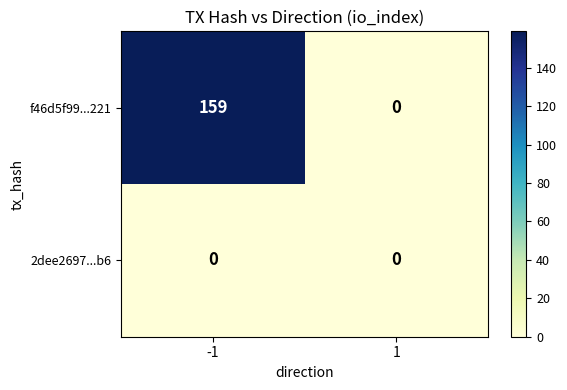

Reading left to right, what are all the values shown in this chart?

f46d5f99...221: 159	0
2dee2697...b6: 0	0